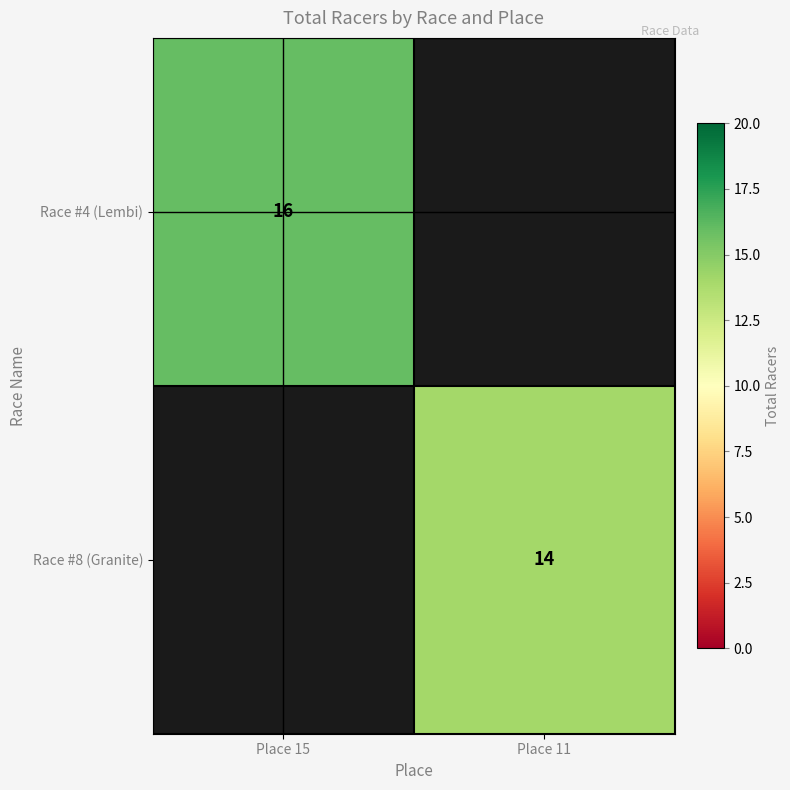

At how many categories does at least one series exceed 14?

1